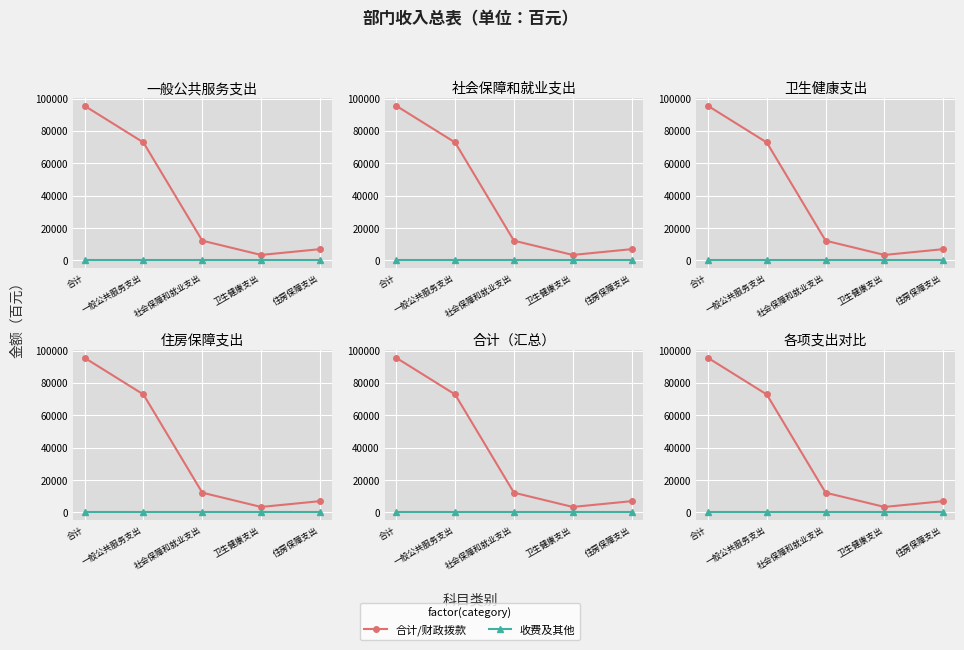

Reading right to left, what are all the values shown in this chart?

合计/财政拨款: 住房保障支出=6989	卫生健康支出=3416	社会保障和就业支出=12232	一般公共服务支出=72900	合计=95537
收费及其他: 住房保障支出=0	卫生健康支出=0	社会保障和就业支出=0	一般公共服务支出=0	合计=0